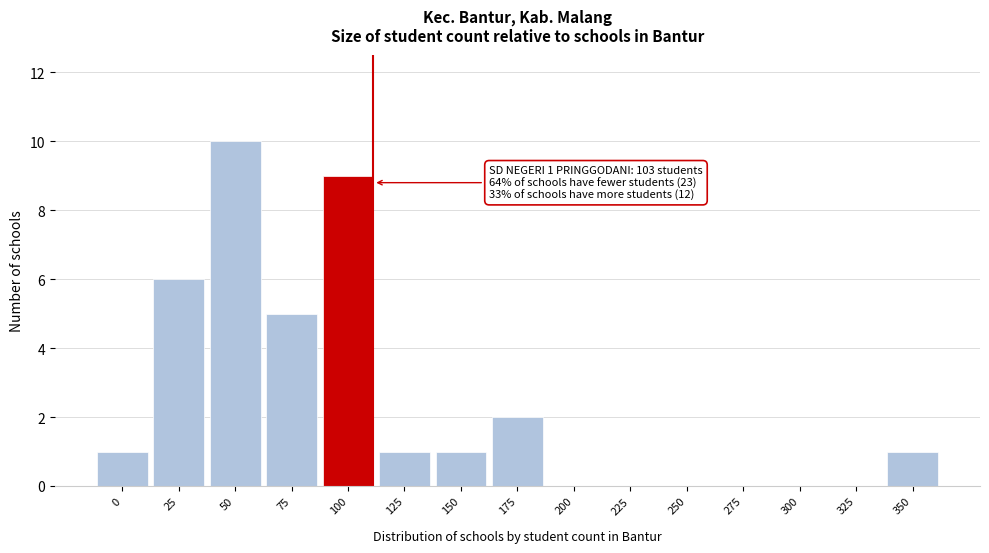

Reading right to left, extract all data points from this chart.

350=1	325=0	300=0	275=0	250=0	225=0	200=0	175=2	150=1	125=1	100=9	75=5	50=10	25=6	0=1